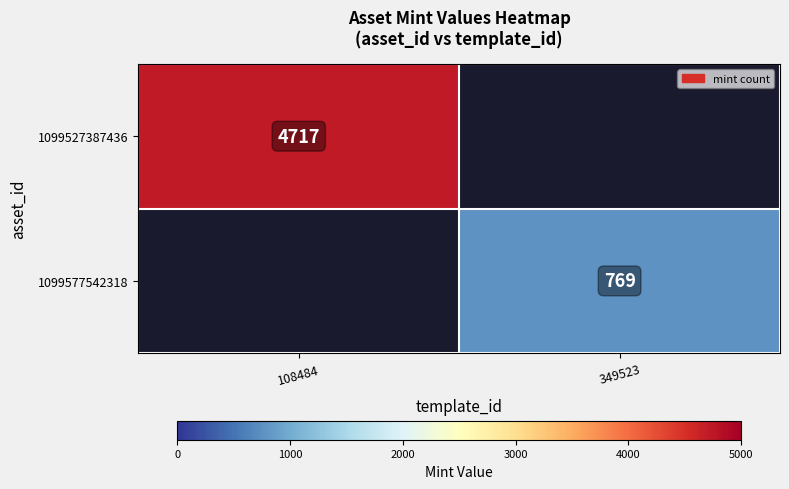

How many data points does each series have?

2